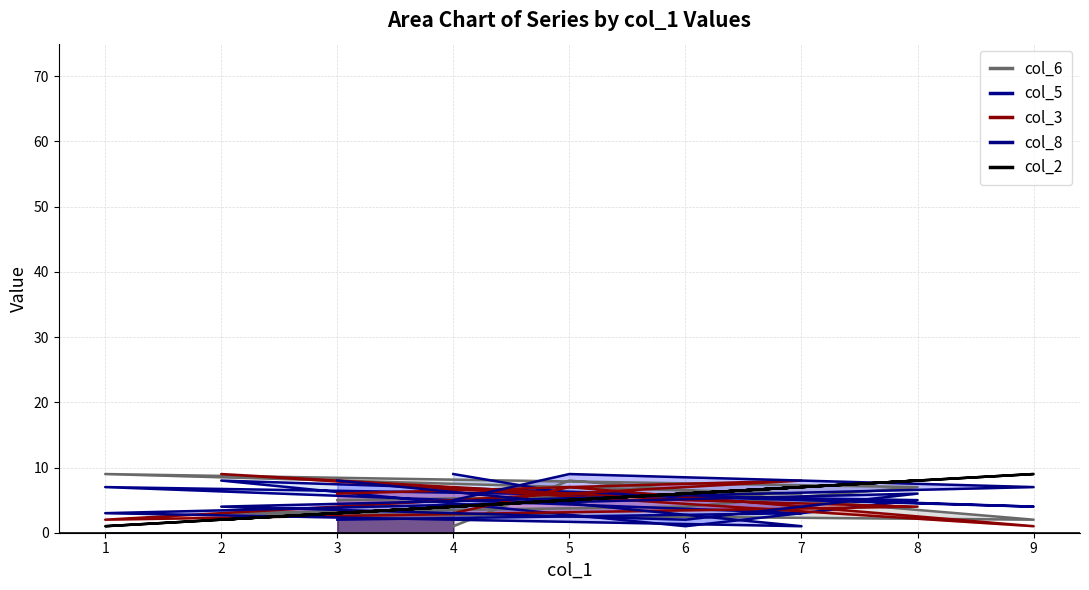

Which series has the largest total across all categories?

col_6